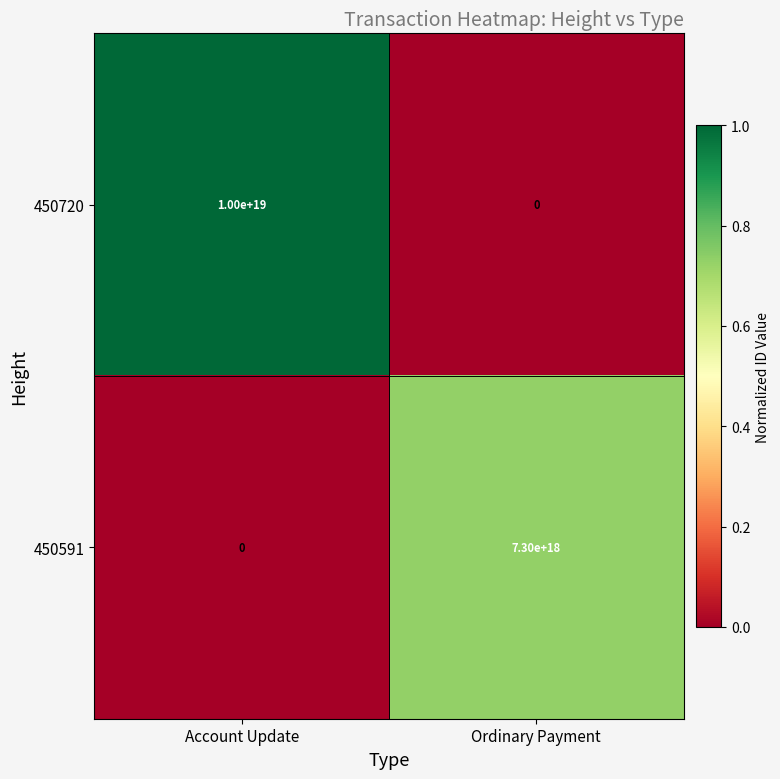

Which category has the lowest value in the 450720 series?

Ordinary Payment